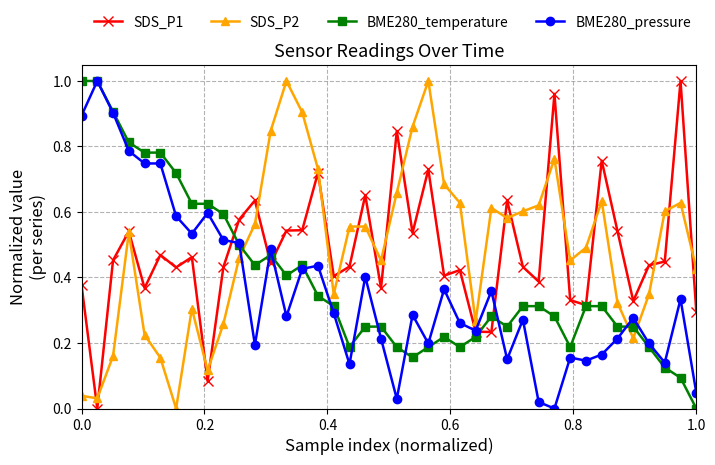

True or false: BME280_pressure and SDS_P2 intersect in this chart.

True